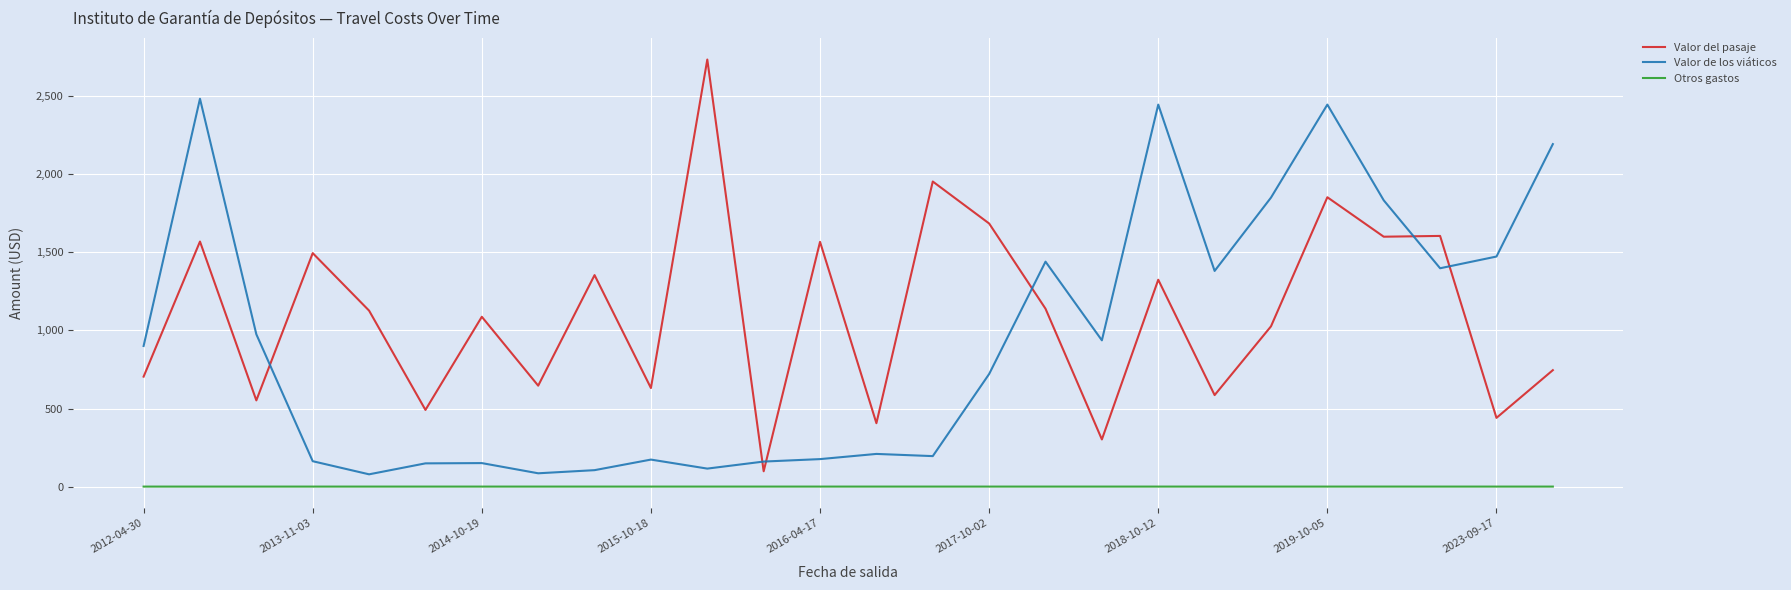

Which series has the largest total across all categories?

Valor del pasaje